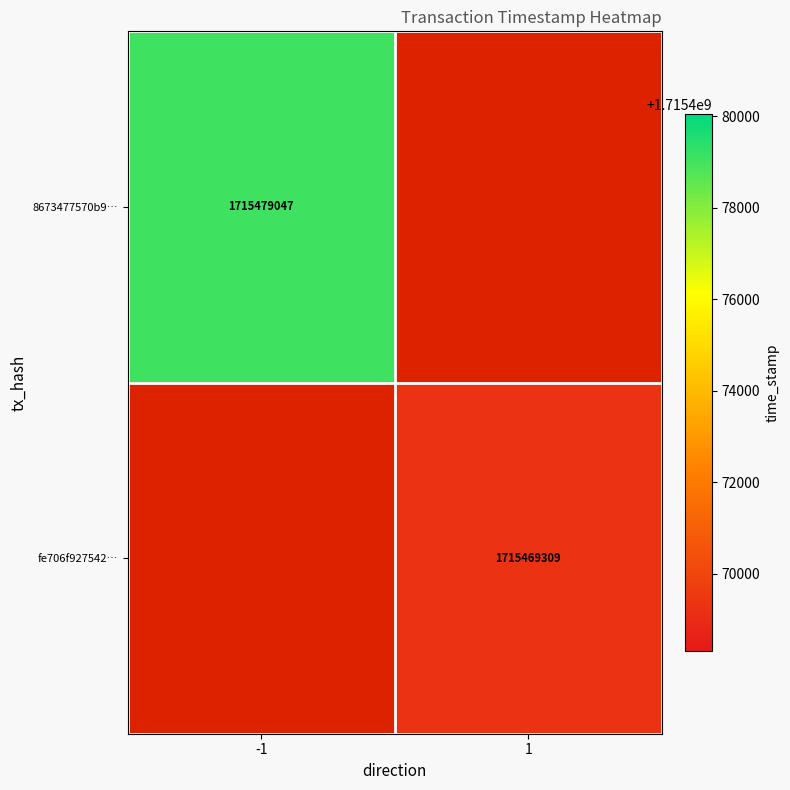

The fe706f927542… series shows 1715469309 at 1. True or false?

True